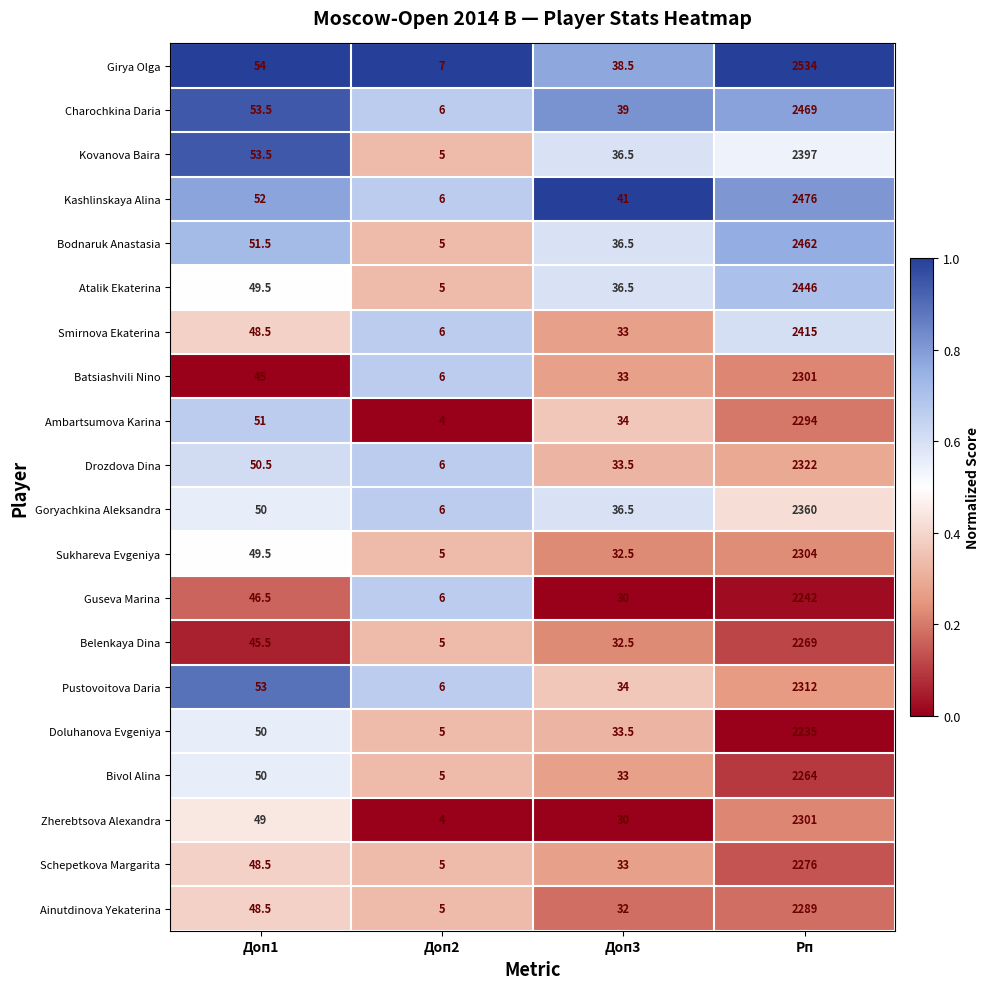

What is the total value across all series at Доп1?

999.5